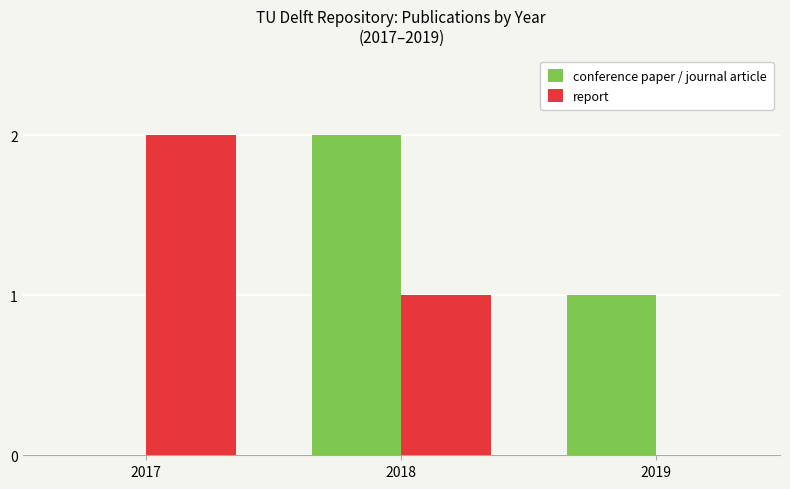

At which category is the sum across all series the highest?

2018